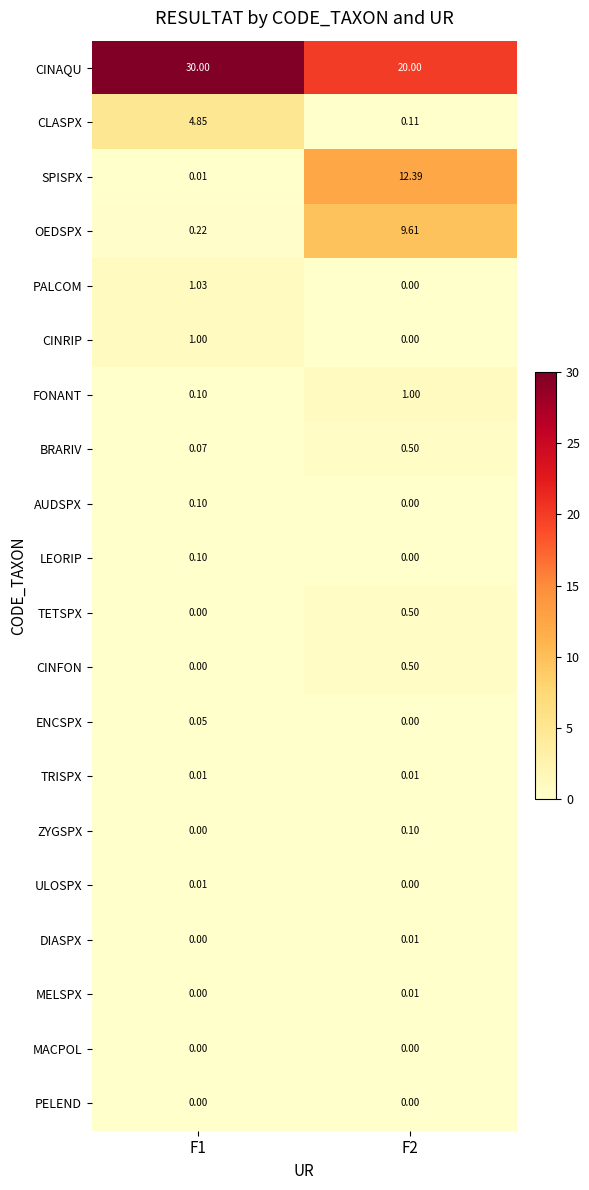

Is the value of ZYGSPX at F1 greater than the value of MELSPX at F2?

No